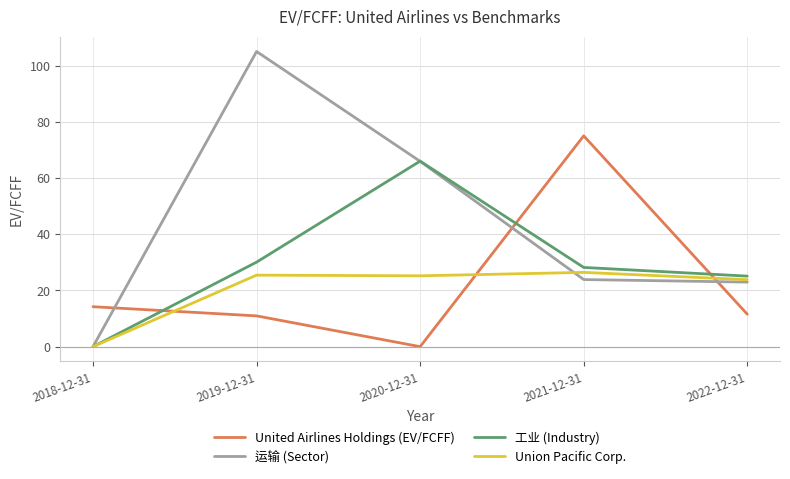

List the series in order of their peak value, lowest first.

Union Pacific Corp., 工业 (Industry), United Airlines Holdings (EV/FCFF), 运输 (Sector)